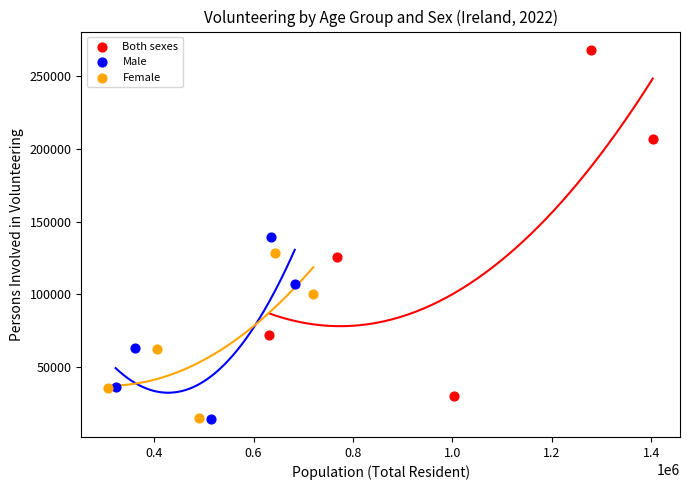

Which series contains the highest Y value?

Both sexes